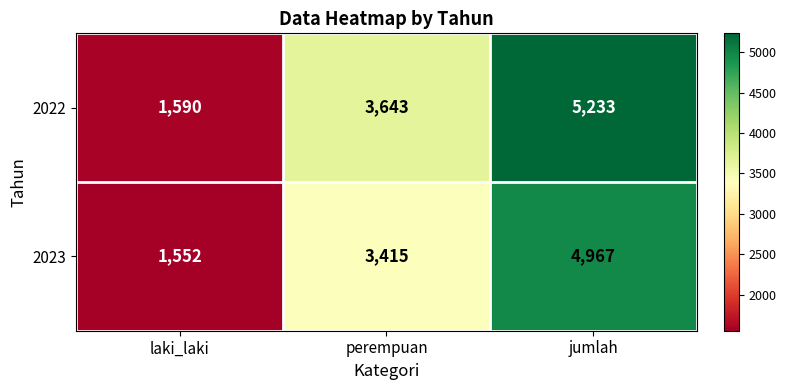

True or false: 2022 has a value of 1590 at laki_laki.

True